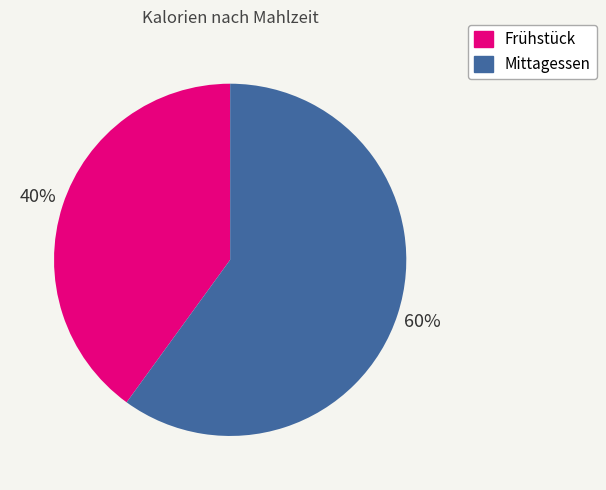

What is the largest slice in the pie chart?

Mittagessen